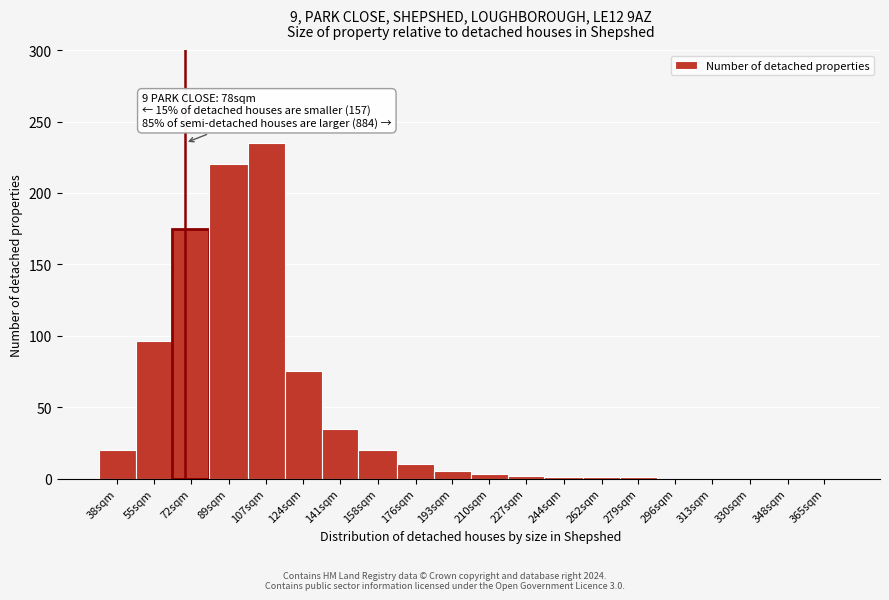

What is the sum of all values?

899